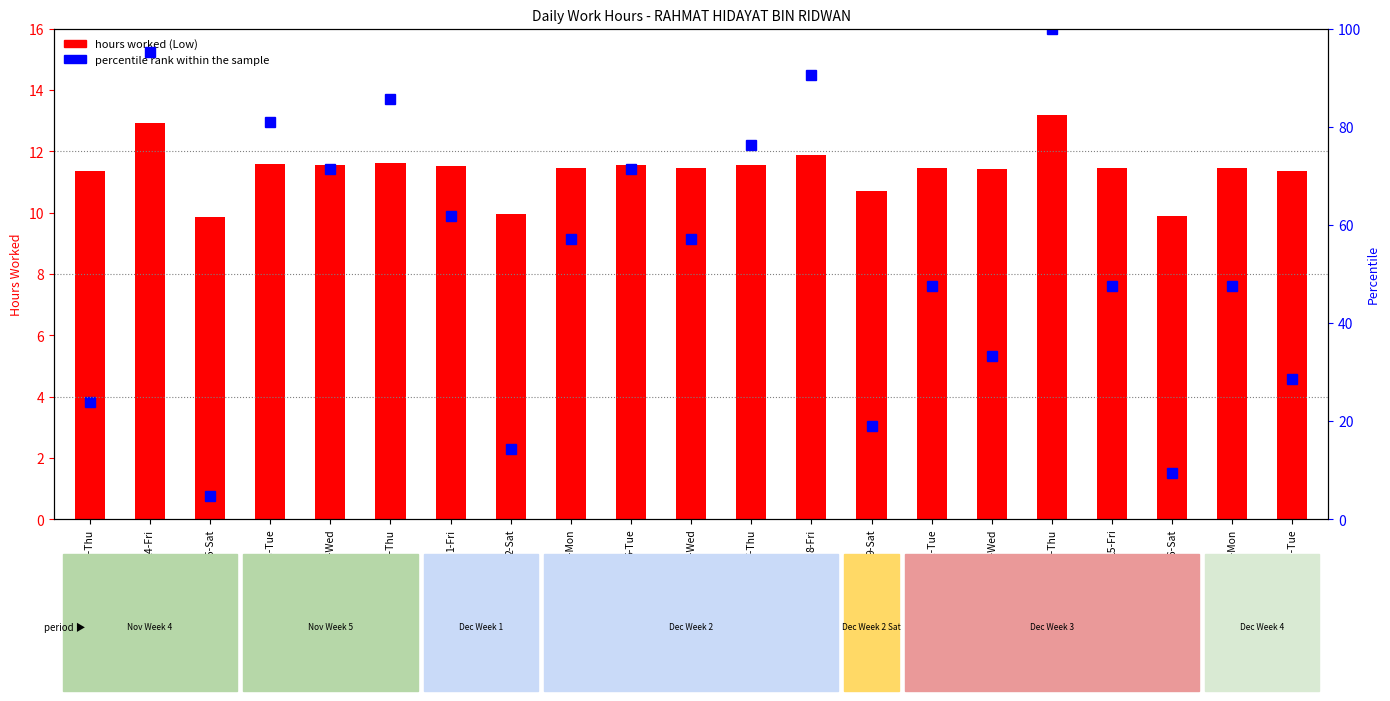

What is the total value across all series at 1-Fri?

73.4